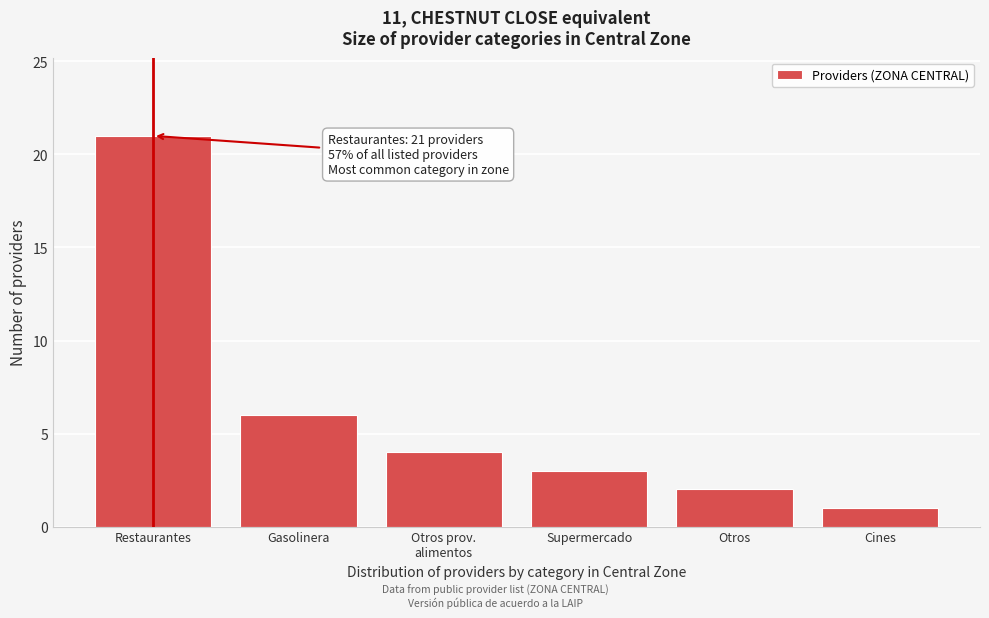

Reading right to left, list all the values displayed in this chart.

1	2	3	4	6	21